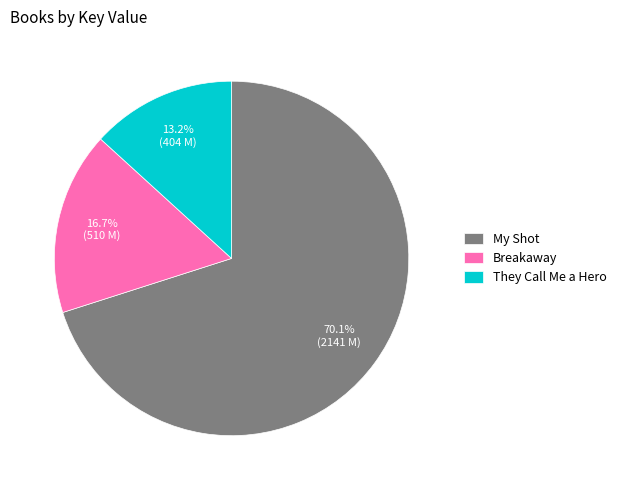

Which slice is the smallest?

They Call Me a Hero